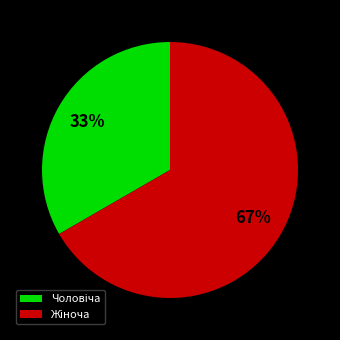

Does any single category account for the majority?

Yes